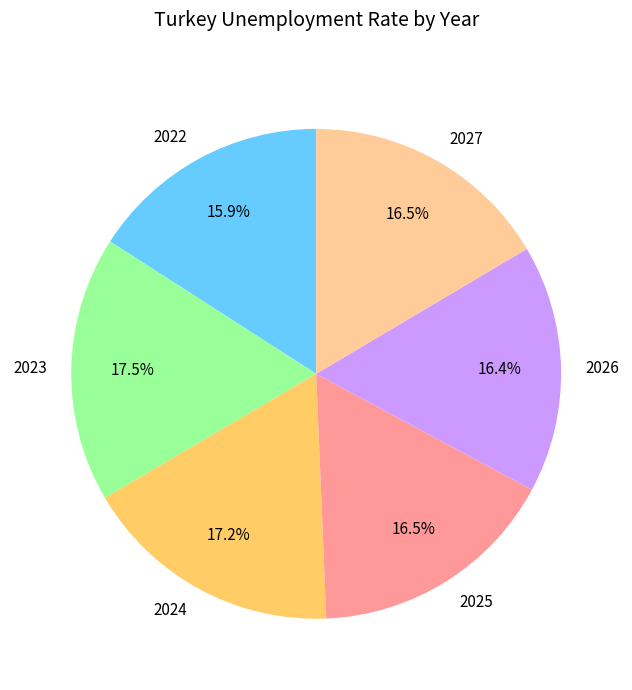

Combined, do 2022 and 2025 account for over 50%?

No